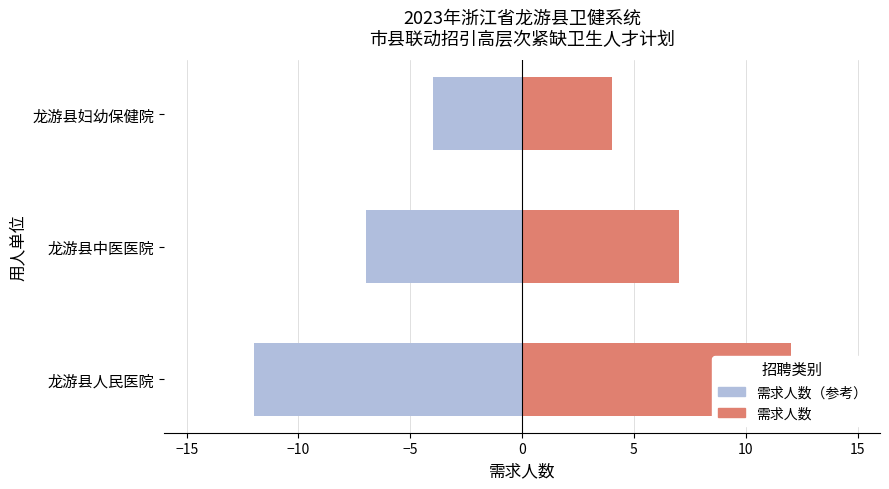

What is the value of the 需求人数（负向展示） bar at the 2nd from the left?

-7